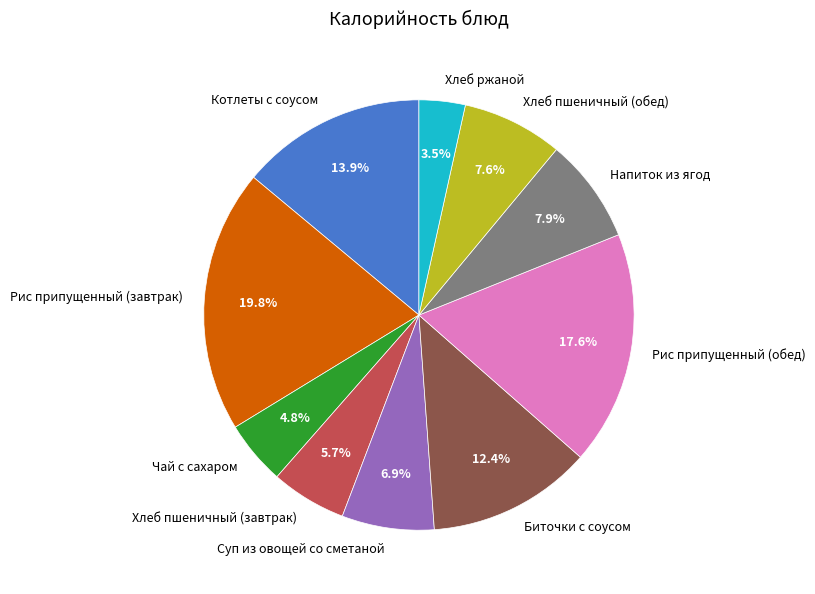

Does Хлеб ржаной represent more than half of the total?

No